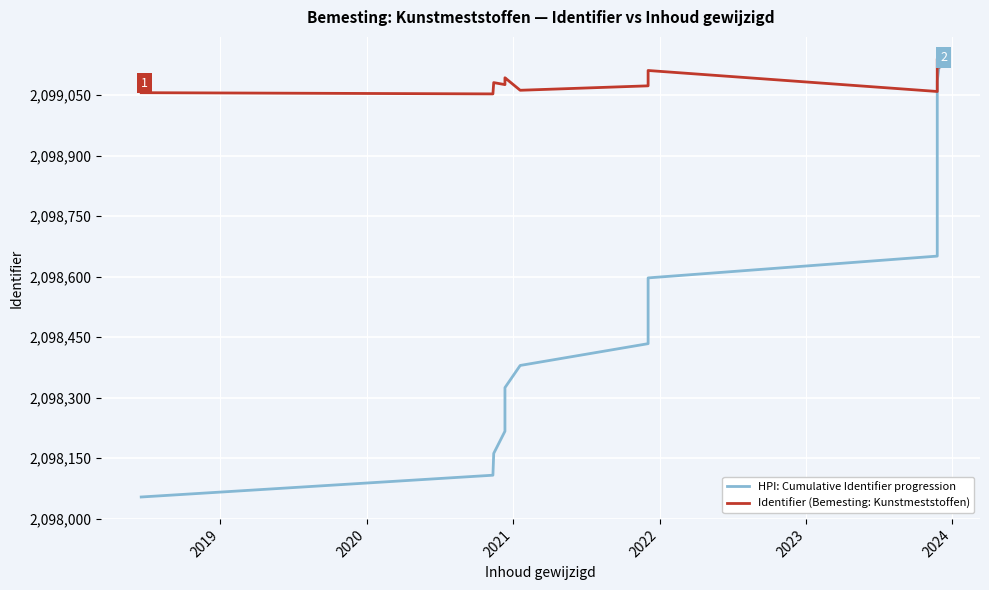

Which series ends up on top after the final intersection of Identifier (Bemesting: Kunstmeststoffen) and HPI: Cumulative Identifier progression?

HPI: Cumulative Identifier progression